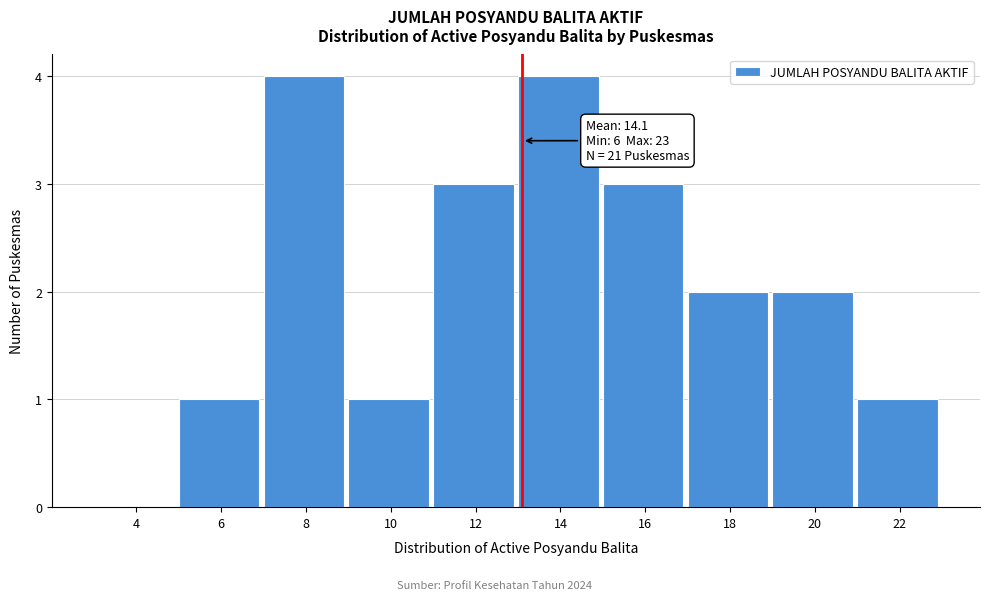

Reading left to right, what are all the values shown in this chart?

4=0	6=1	8=4	10=1	12=3	14=4	16=3	18=2	20=2	22=1